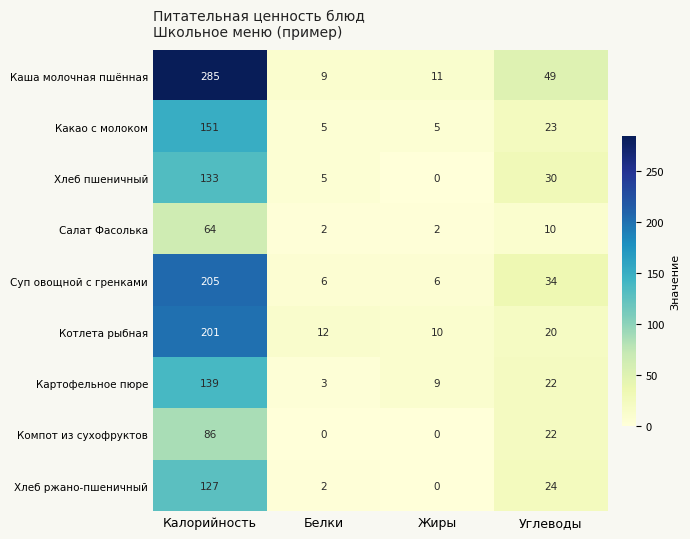

Is it true that Каша молочная пшённая equals 6 at Жиры?

False